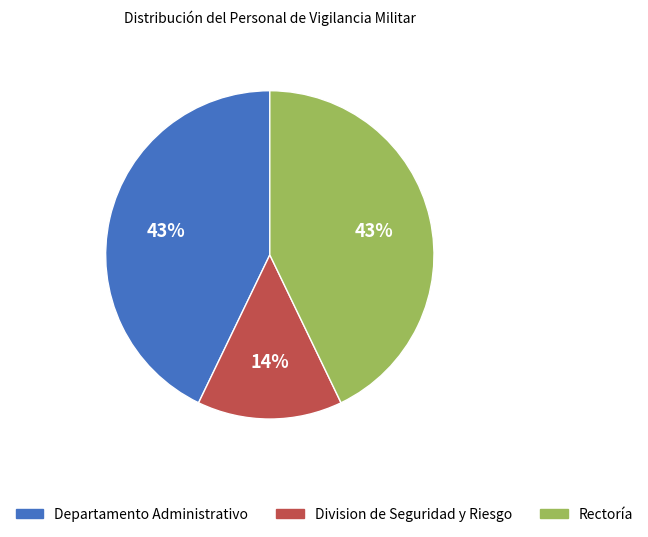

How many slices are in this pie chart?

3